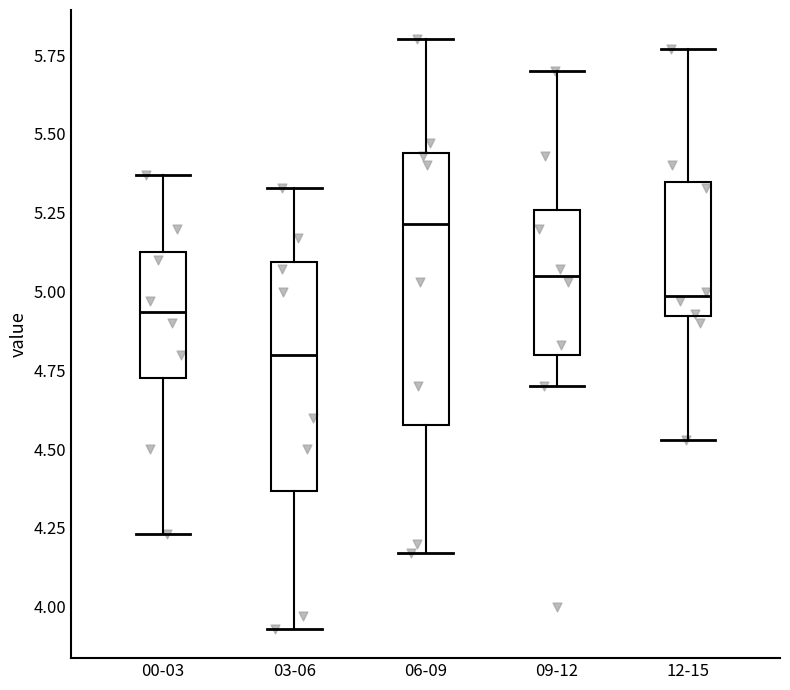

Comparing the boxes themselves (not the whiskers), which one is the tallest?

06-09